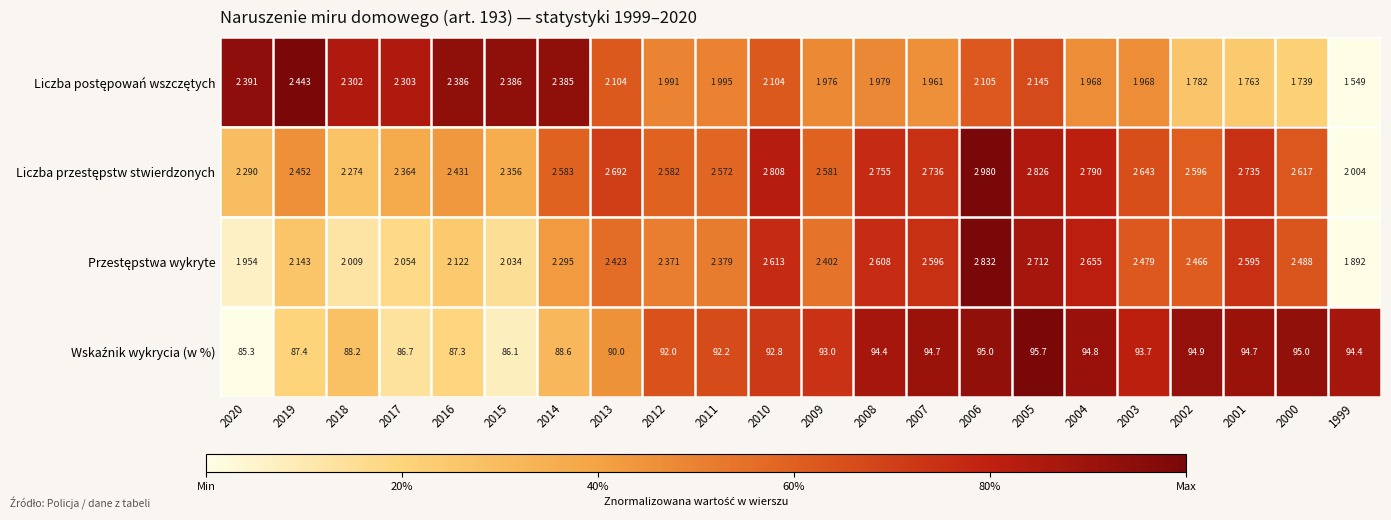

List the series in order of their peak value, lowest first.

Wskaźnik wykrycia (w %), Liczba postępowań wszczętych, Przestępstwa wykryte, Liczba przestępstw stwierdzonych